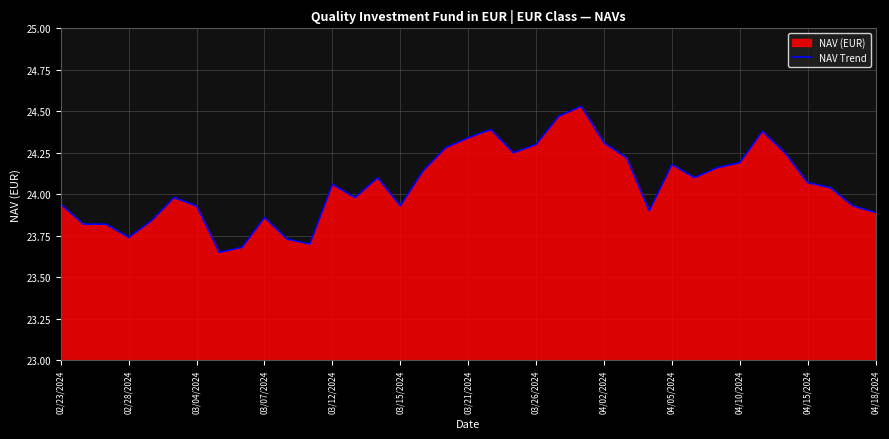

What is the minimum value shown in the chart?

23.6